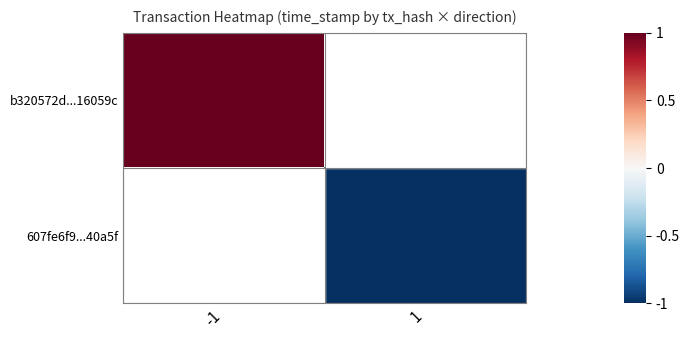

The value of b320572d...16059c at -1 is 1.8. True or false?

False